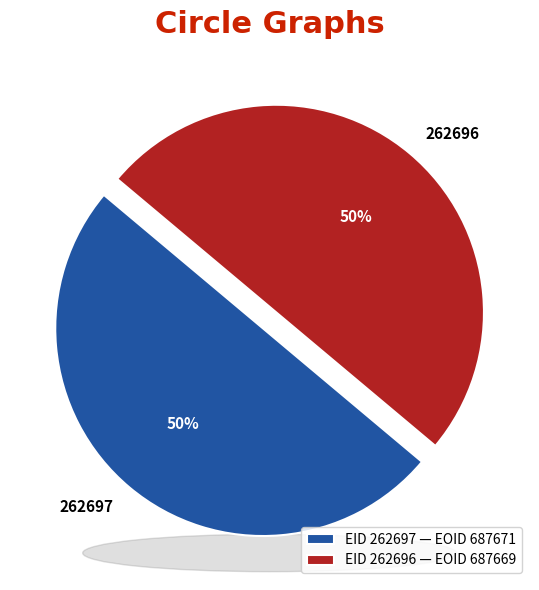

What is the ratio of the value at 262696 to the value at 262697?

1.0